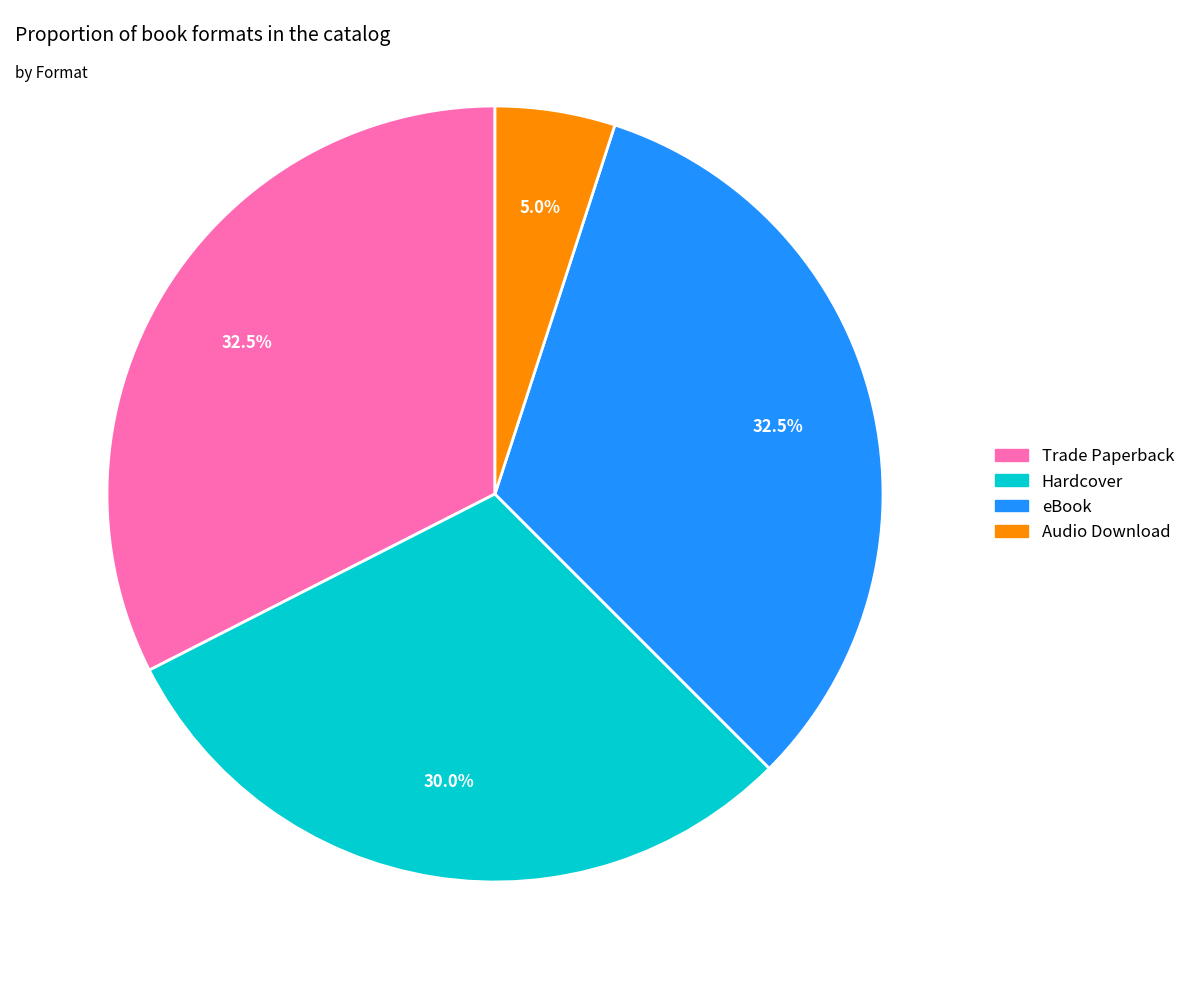

What percentage is NOT represented by Audio Download?

95.0%